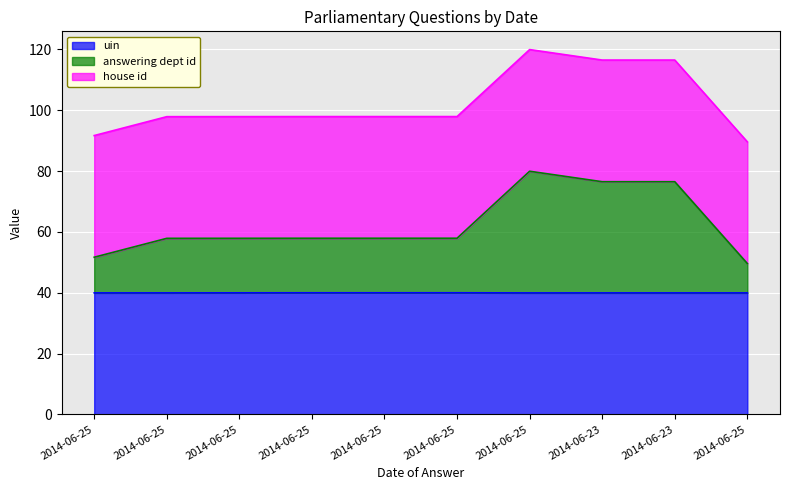

List the labels in order of answering dept id value, largest first.

2014-06-25, 2014-06-23, 2014-06-23, 2014-06-25, 2014-06-25, 2014-06-25, 2014-06-25, 2014-06-25, 2014-06-25, 2014-06-25